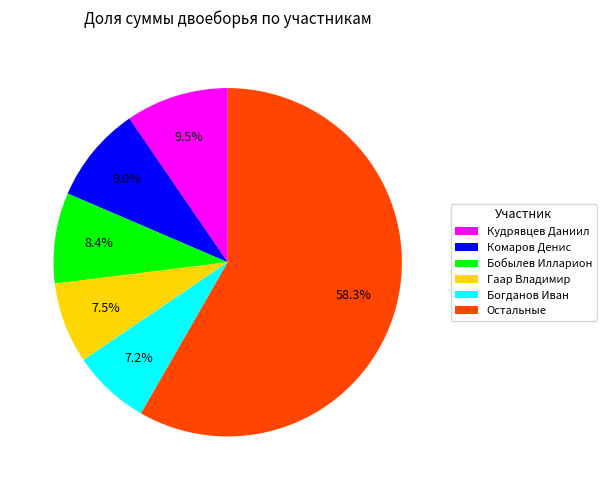

What is the largest slice in the pie chart?

Остальные